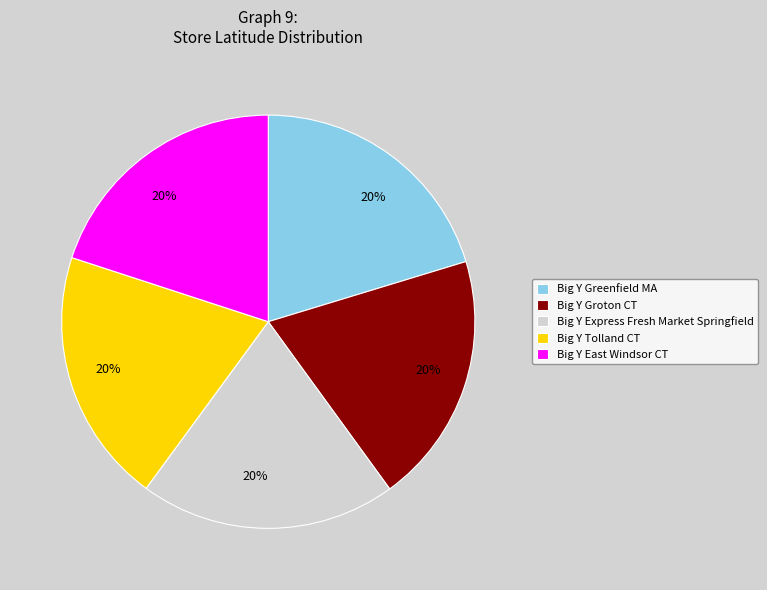

To the nearest percent, what is the average slice percentage?

20%